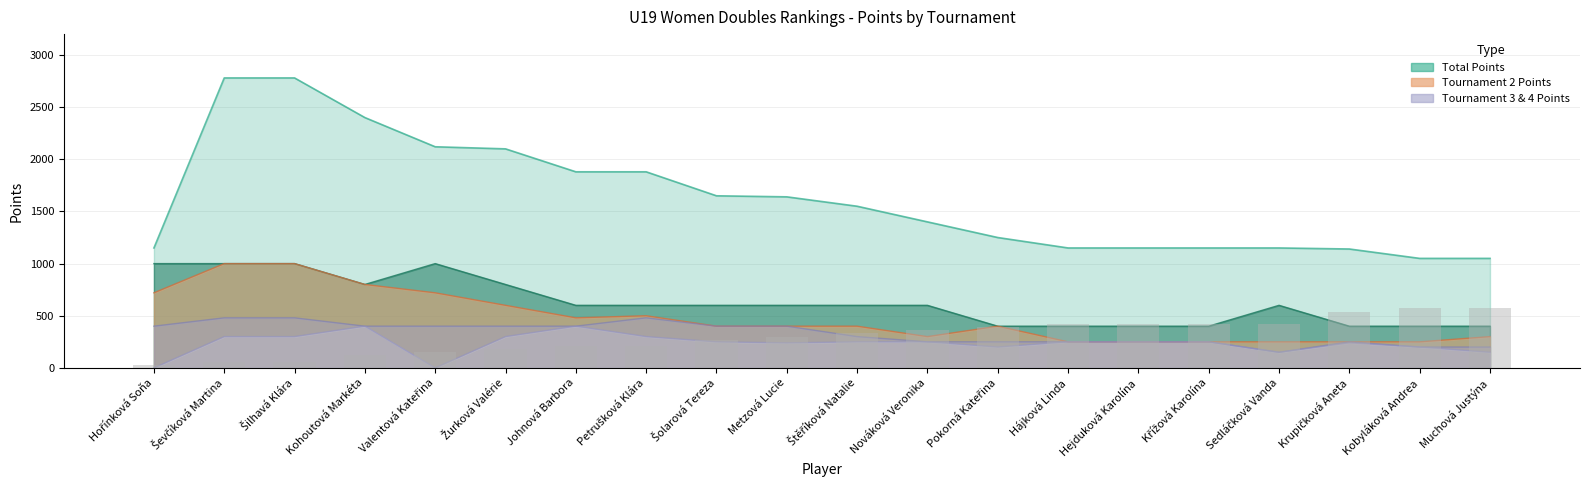

How many distinct data groups are displayed?

5